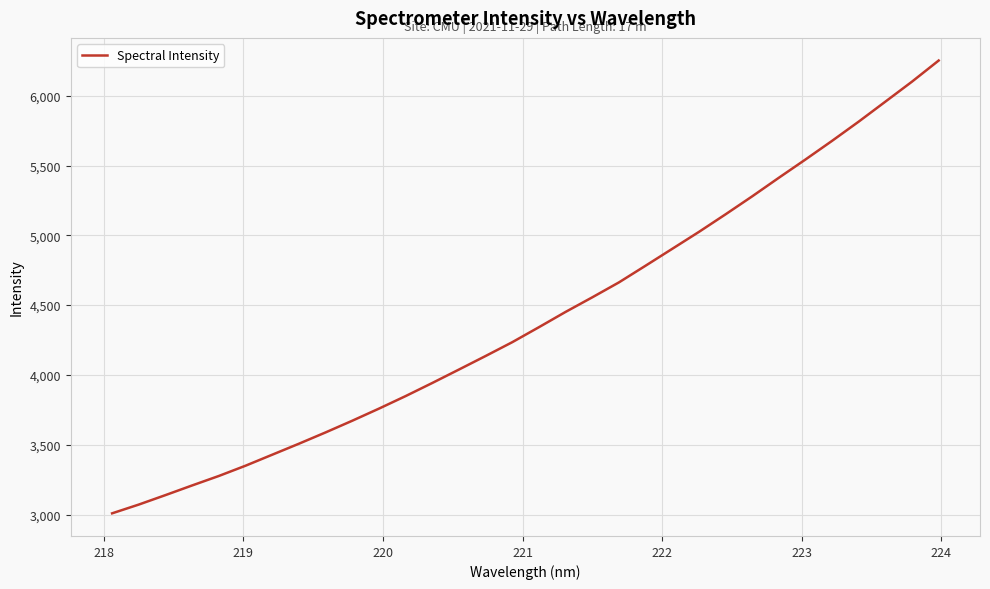

What is the greatest value displayed?

6252.0